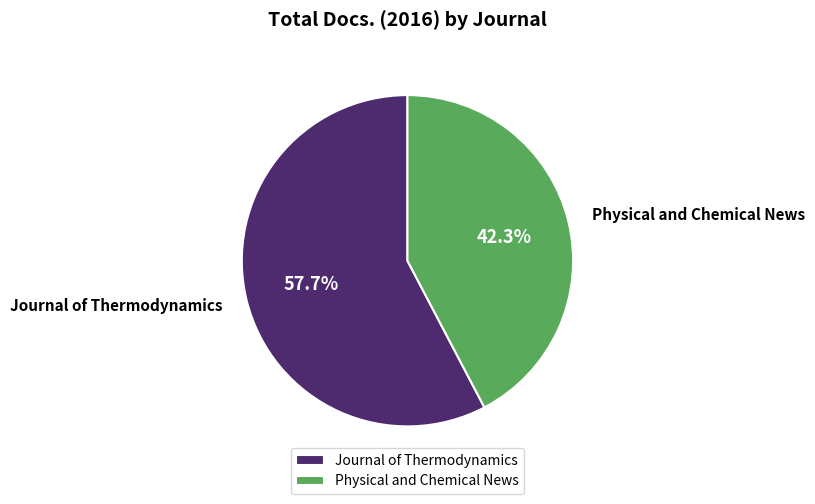

How many slices are in this pie chart?

2